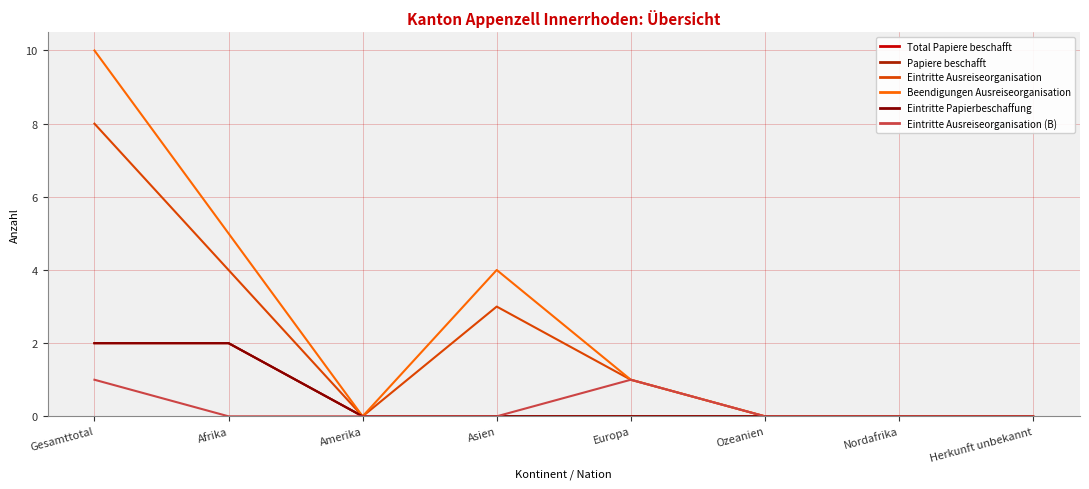

Does the chart have visible grid lines?

Yes